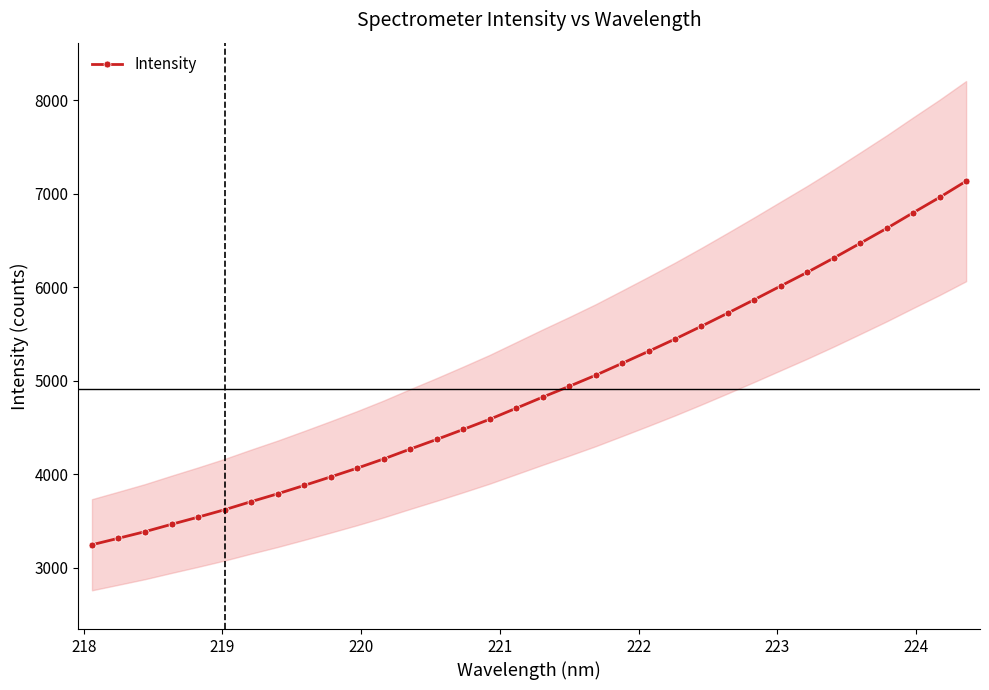

How many values are below 4823?

17